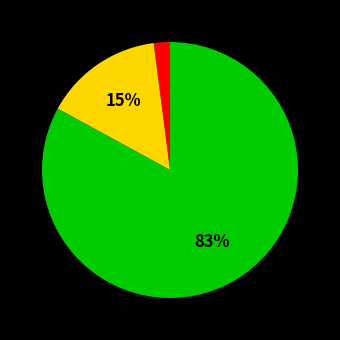

Does any single category account for the majority?

Yes